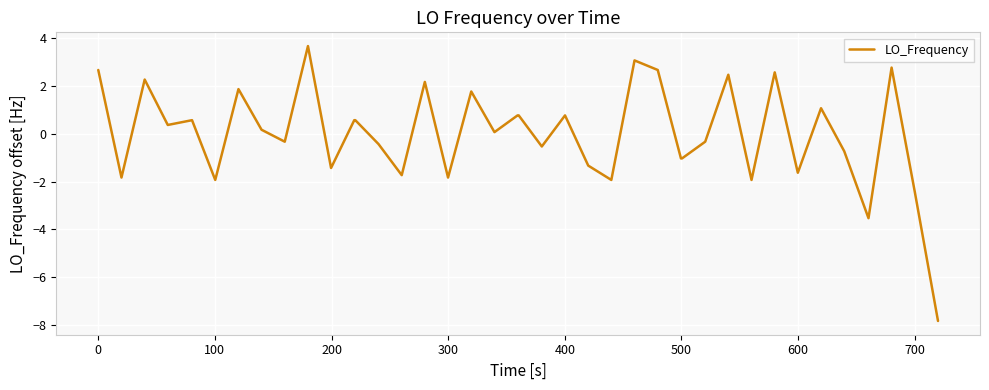

What is the difference between the maximum and minimum values?

11.5